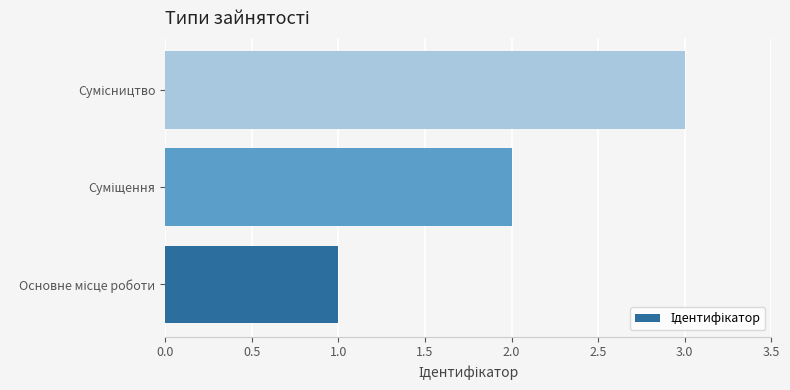

What is the maximum value shown in the chart?

3